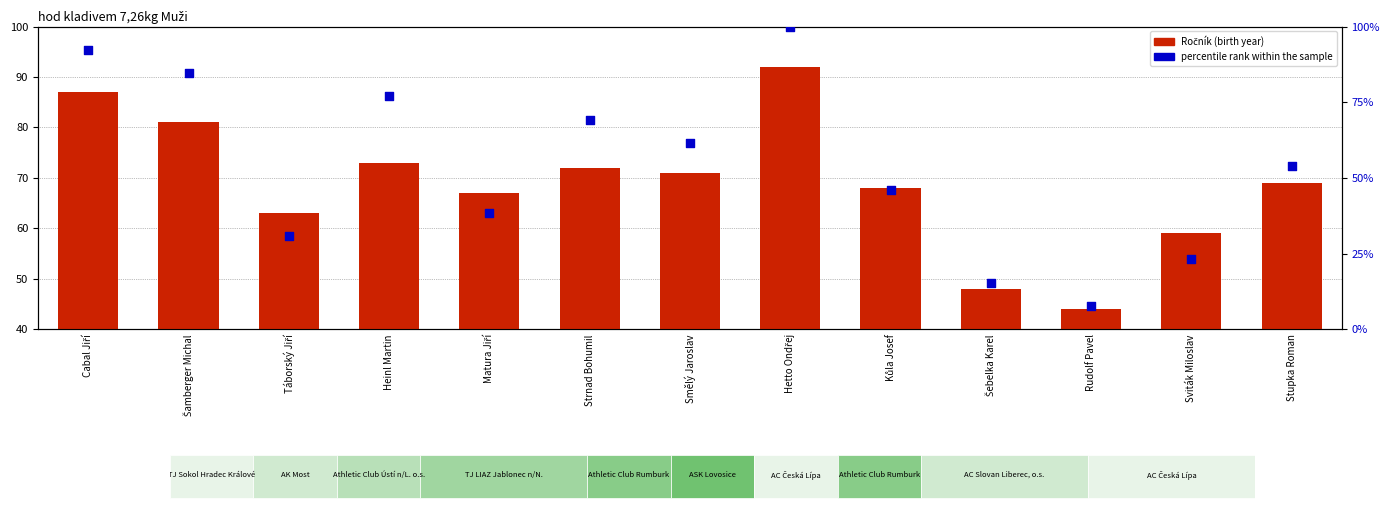

At which category is the sum across all series the highest?

Hetto Ondřej